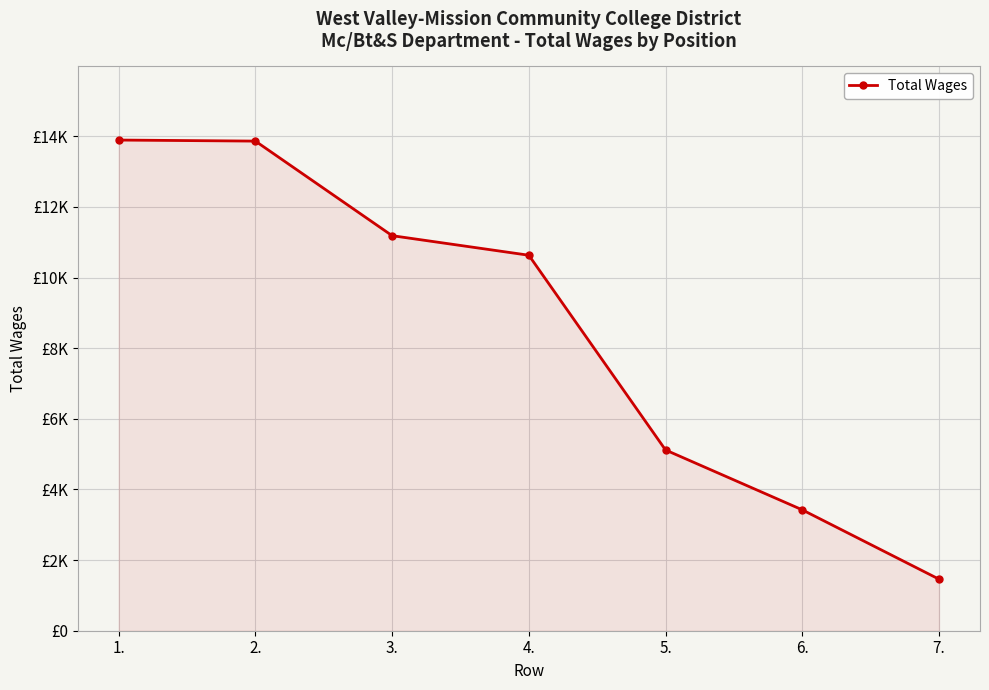

What is the smallest value displayed?

1460